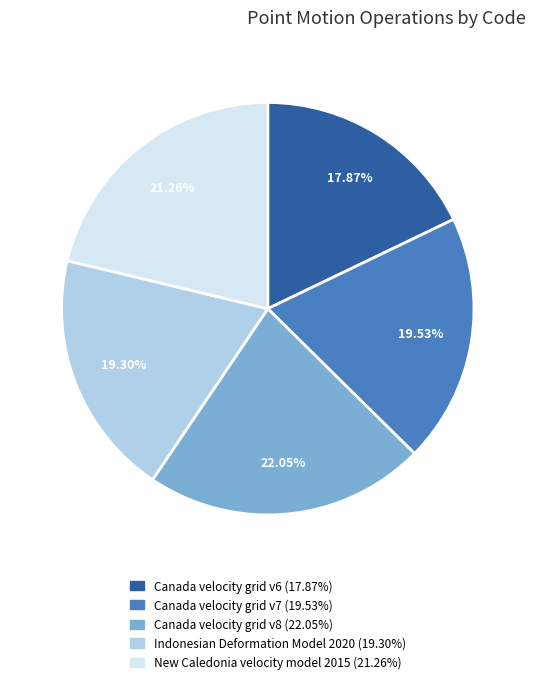

How many segments does this pie chart have?

5